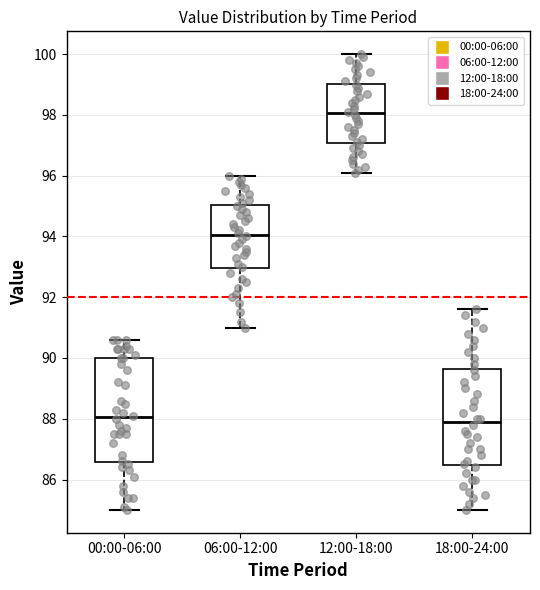

Reading left to right, transcribe this box plot: for each box, give where its median line is, the range the box spans, and where its two whiskers end, as read against the y-axis. The values are not printed on the chart, so give them approximately, as read against the axis.

00:00-06:00: median 88.0, box 86.6 to 90.0, whiskers 85.0 to 90.6
06:00-12:00: median 94.0, box 93.0 to 95.0, whiskers 91.0 to 96.0
12:00-18:00: median 98.0, box 97.0 to 99.0, whiskers 96.2 to 100.0
18:00-24:00: median 88.0, box 86.4 to 89.6, whiskers 85.0 to 91.6